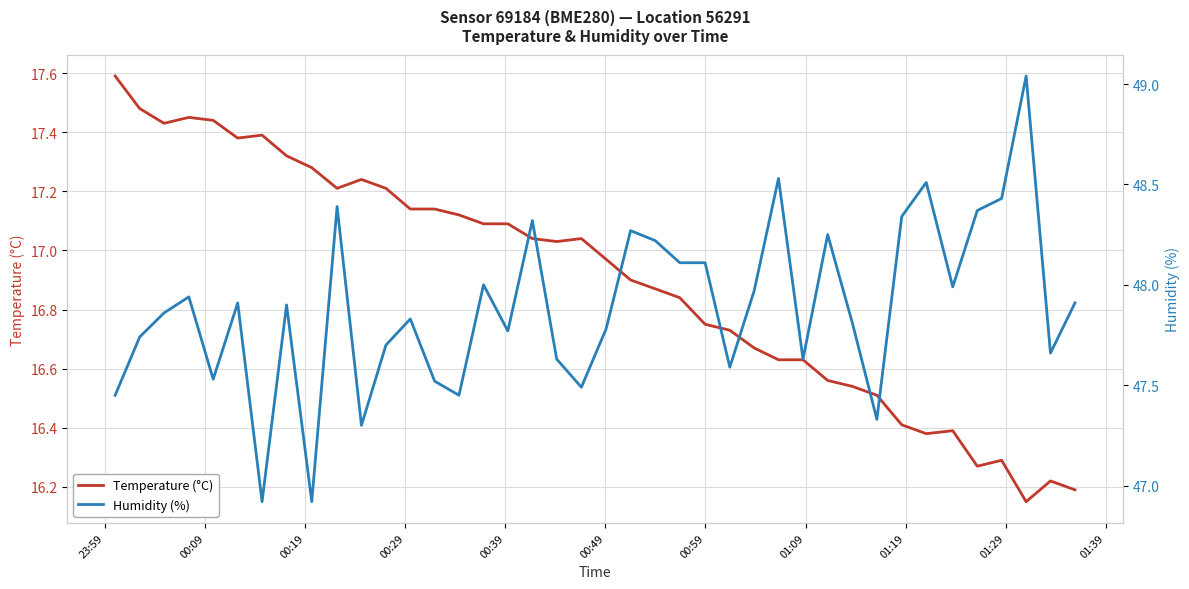

What is the difference between the maximum and minimum values in the Humidity (%) series?

2.1